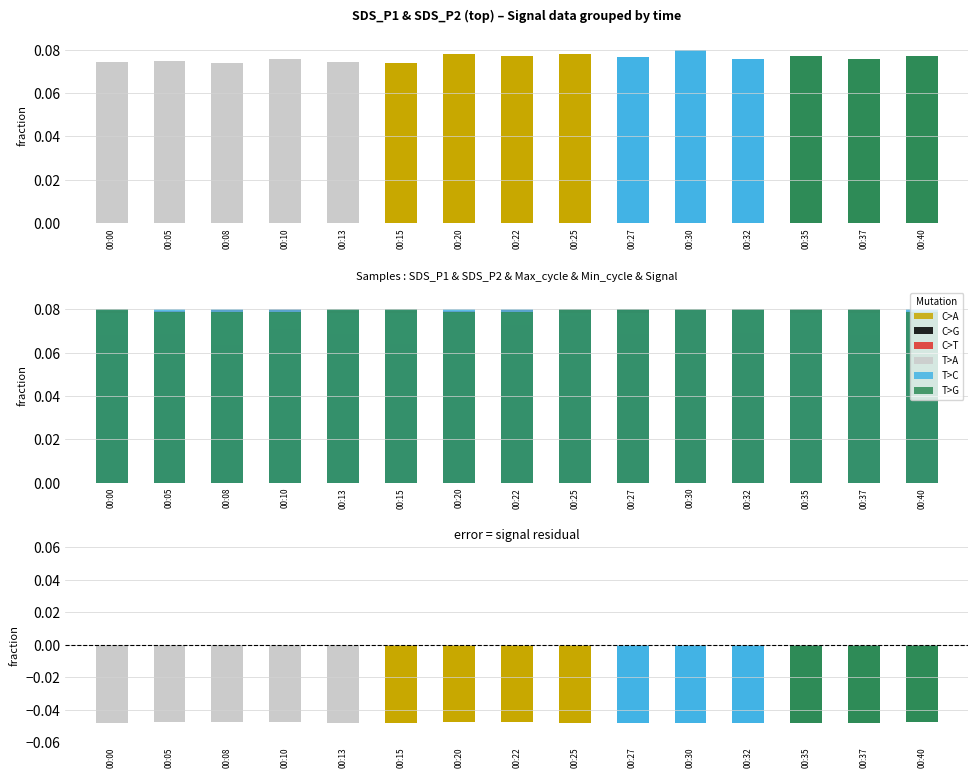

List the labels in order of T>A value, largest first.

00:32, 00:30, 00:40, 00:20, 00:05, 00:00, 00:22, 00:10, 00:25, 00:35, 00:13, 00:27, 00:08, 00:15, 00:37